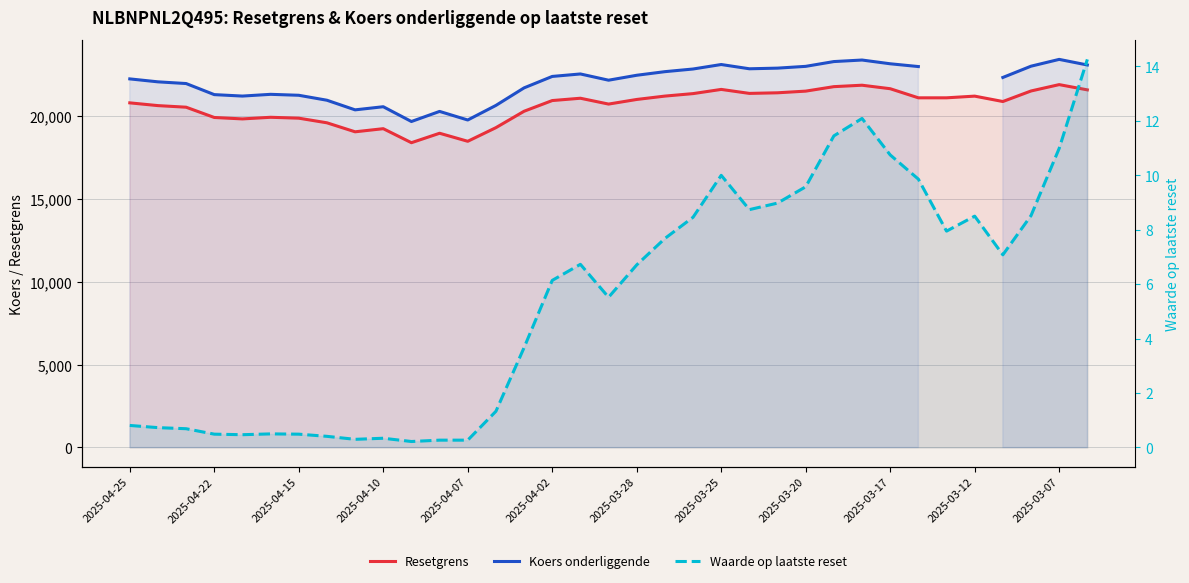

True or false: Resetgrens and Waarde op laatste reset intersect in this chart.

False